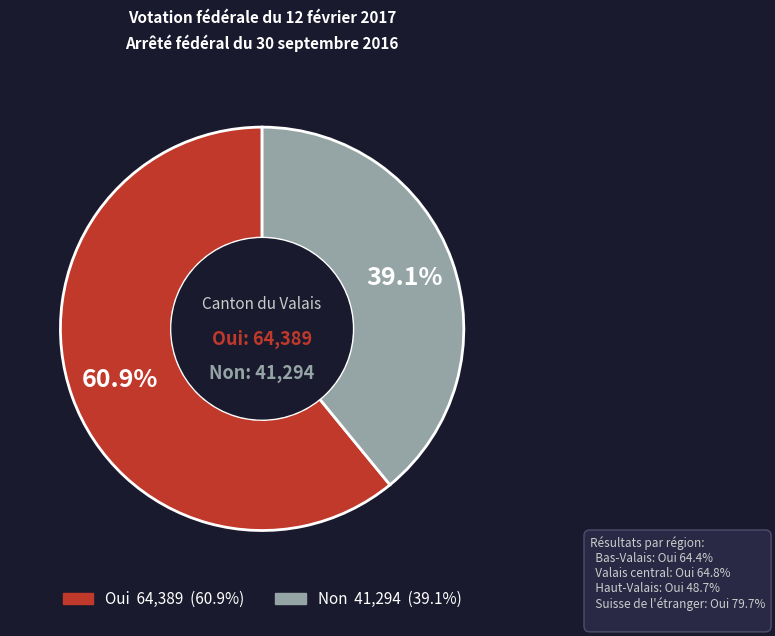

Approximately how many times larger is the value at Non compared to Oui?

0.6